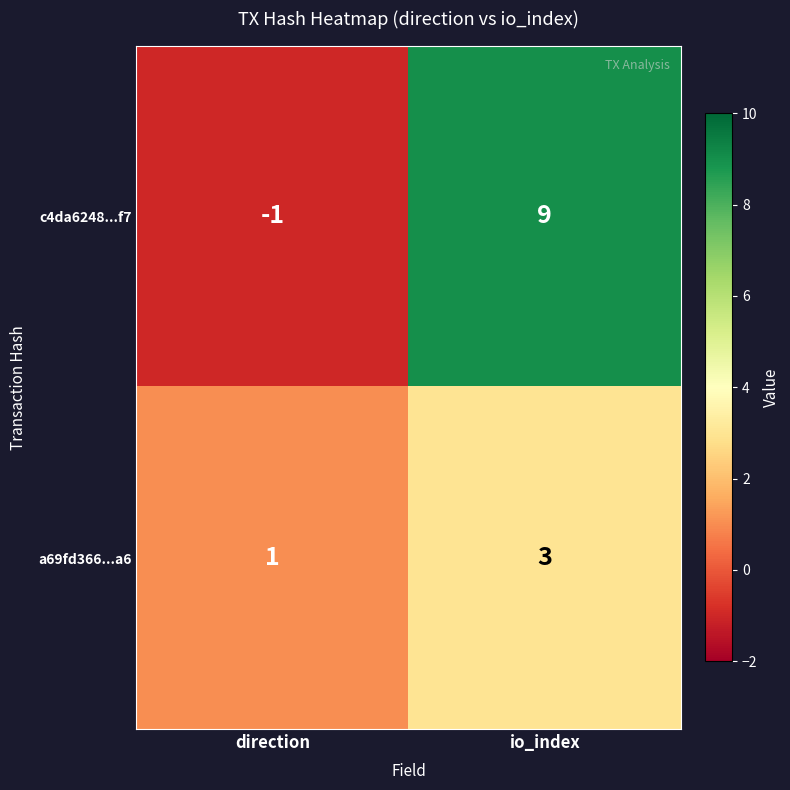

Rank the series at direction from highest to lowest value.

a69fd366...a6, c4da6248...f7